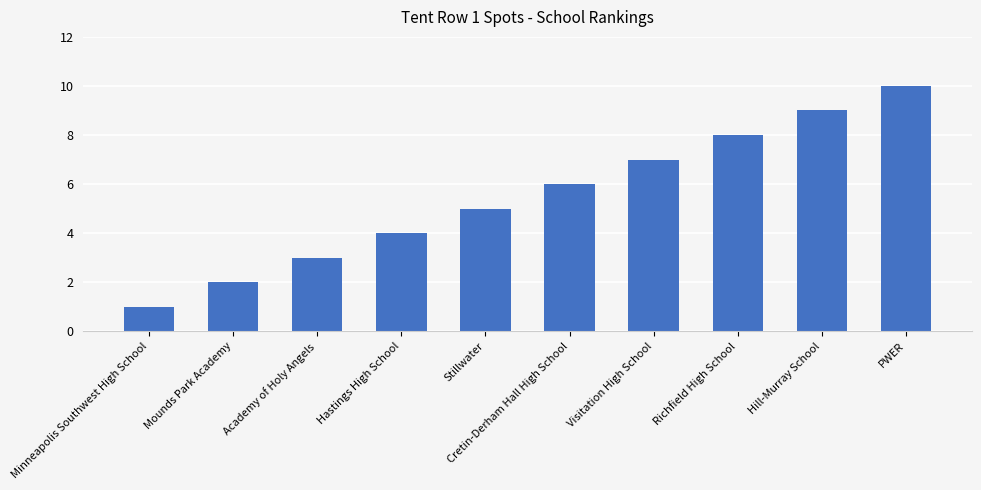

True or false: the data shows 6 at Cretin-Derham Hall High School.

True